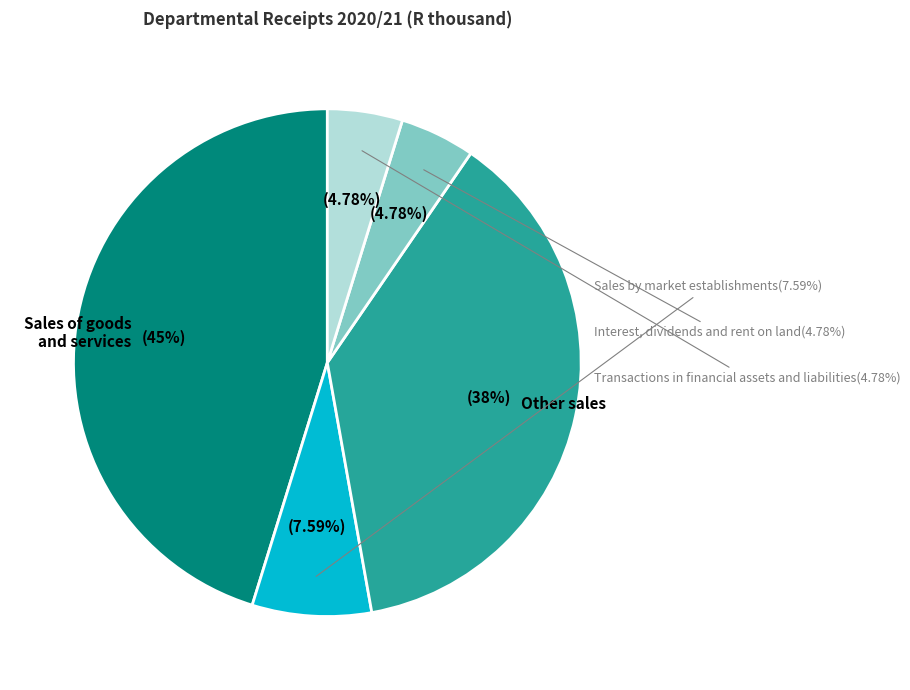

Does Sales of goods
and services represent more than half of the total?

No